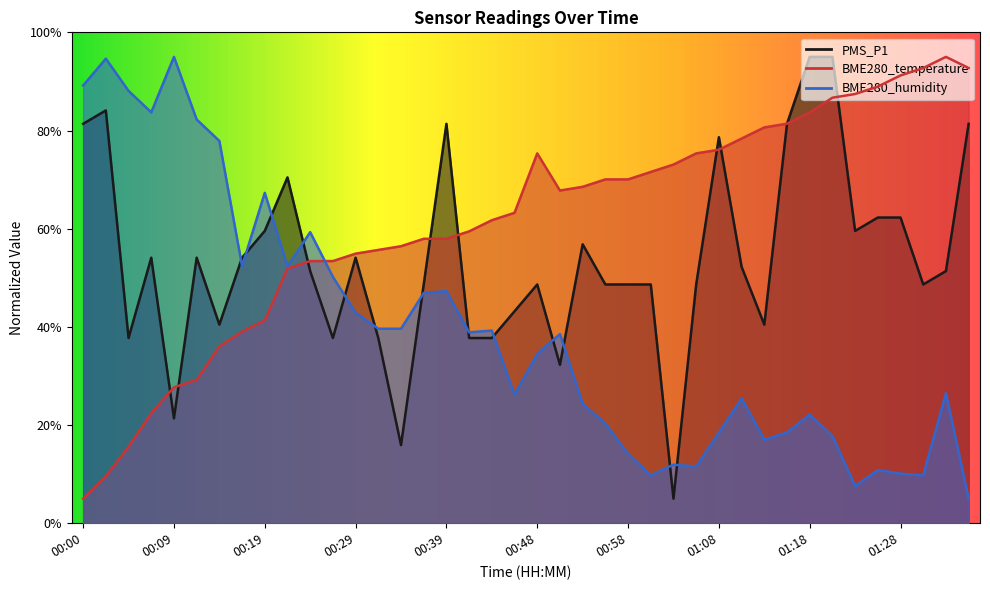

What is the label of the 30th point from the right?

00:24